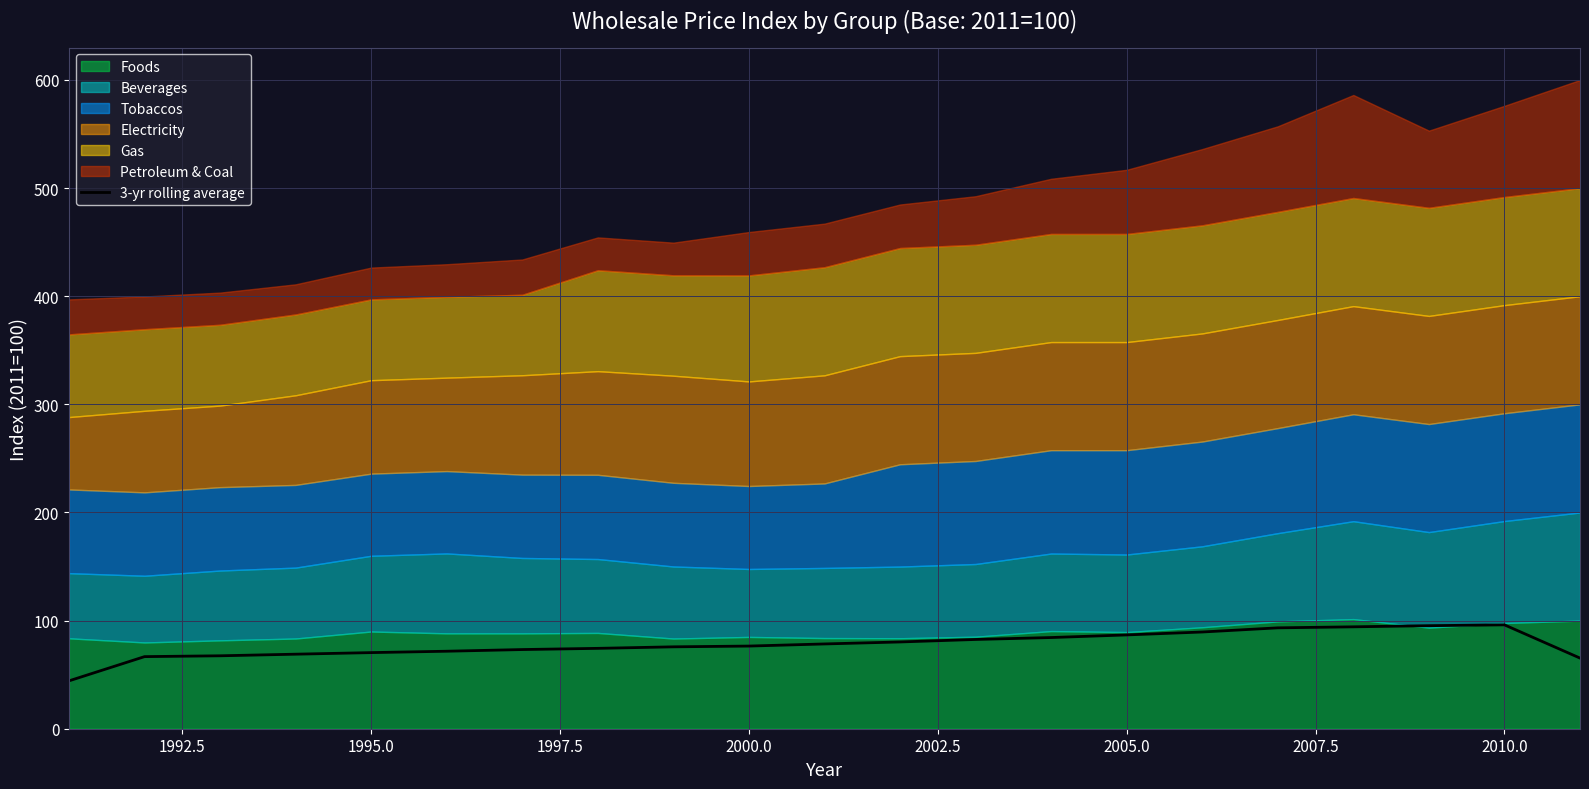

What is the minimum value for 3-yr rolling average?

44.3